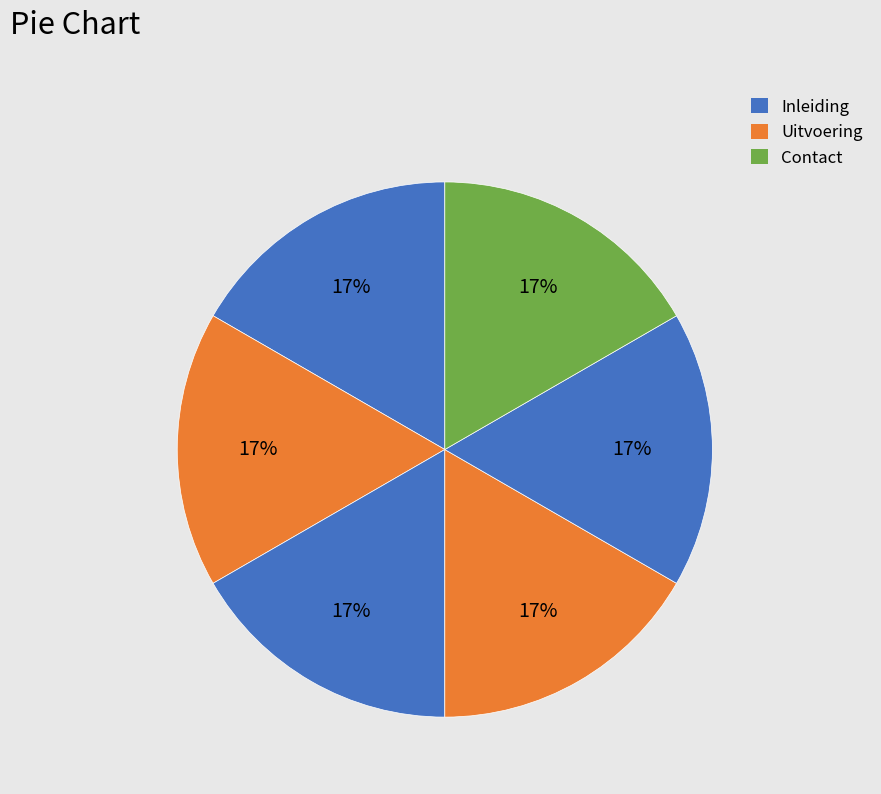

Count the number of slices in the pie.

6